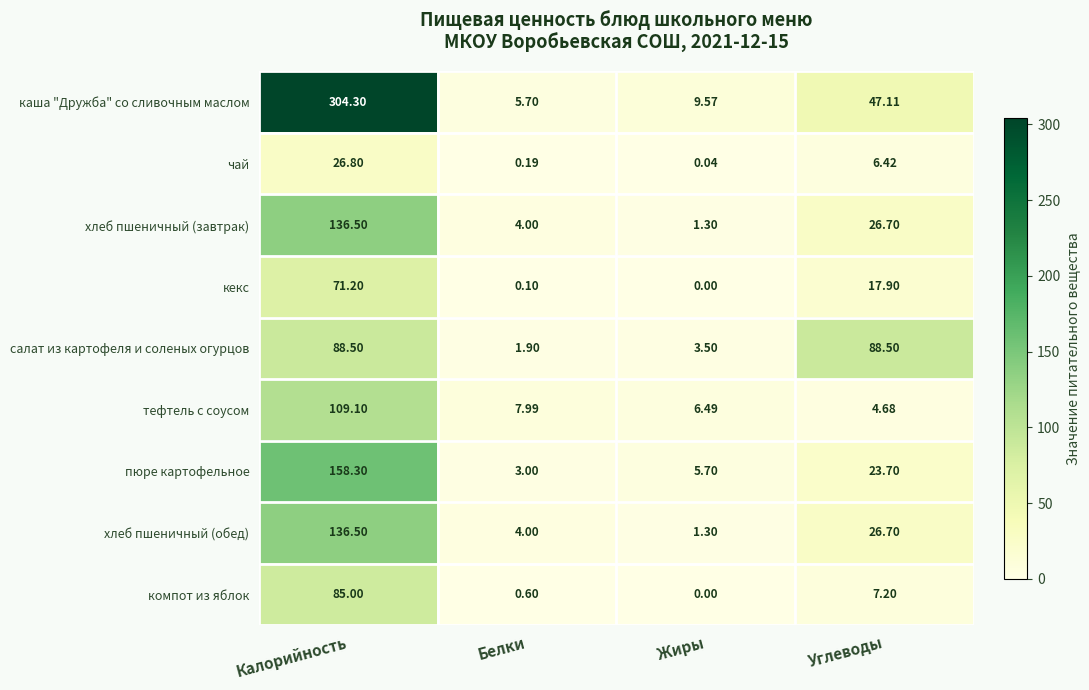

At which category does the chart reach its peak across all series?

Калорийность